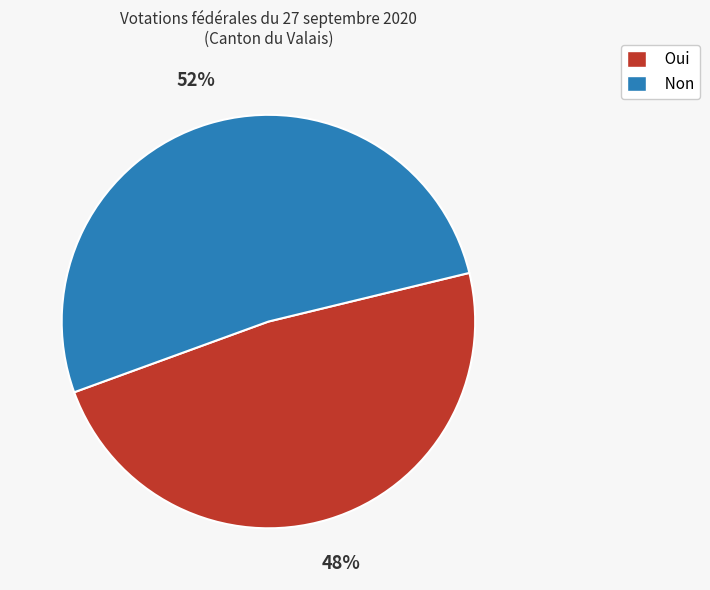

To the nearest percent, what is the difference between the Non and Oui slice percentages?

4%